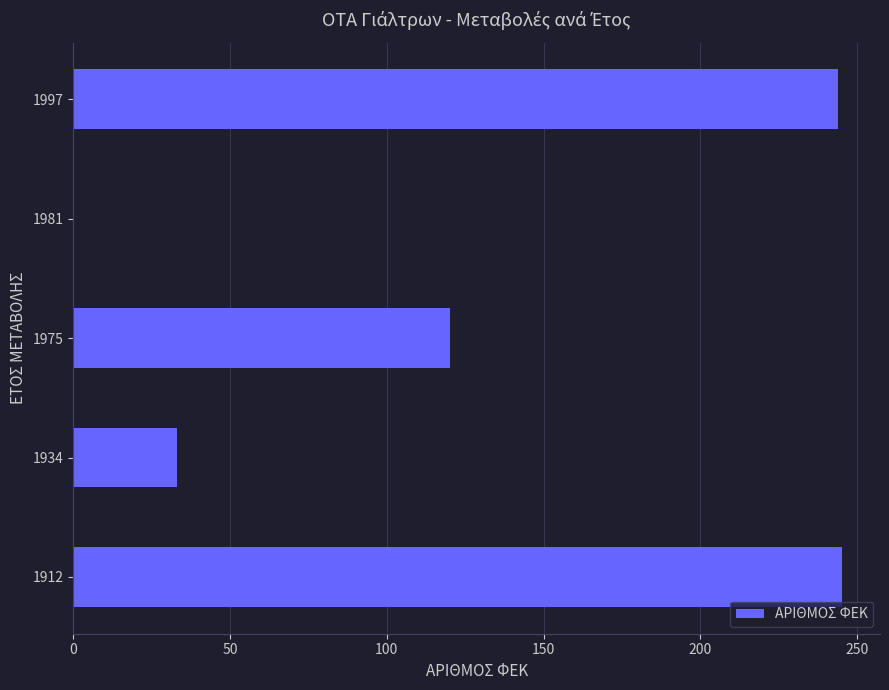

What is the maximum value shown in the chart?

245